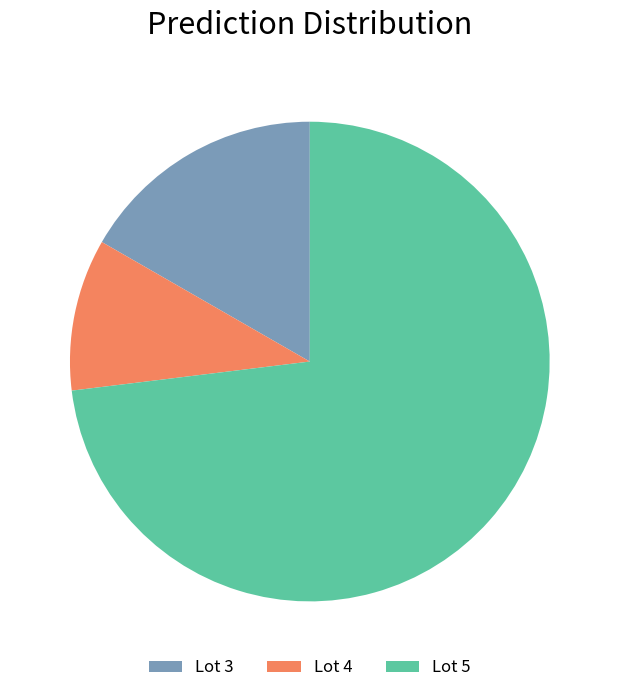

Which category has the smallest portion of the pie?

Lot 4